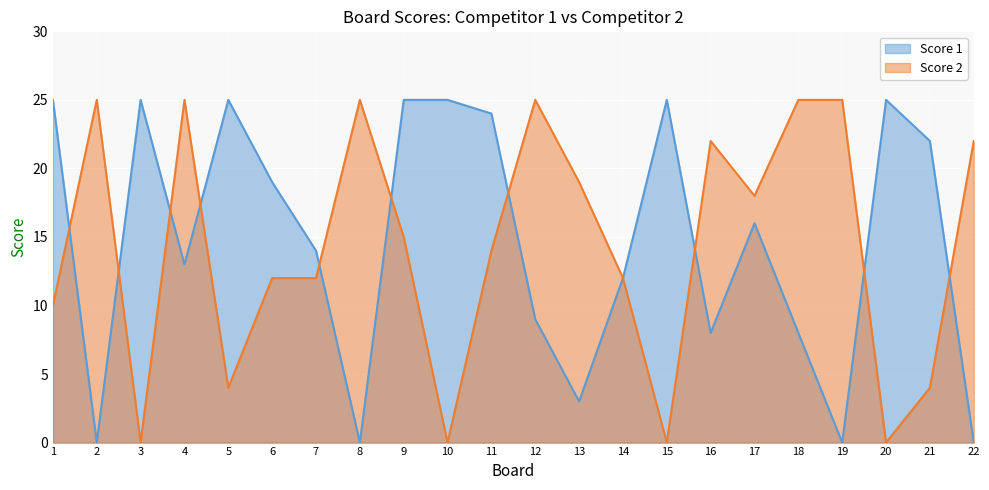

What is the average value of the Score 2 series?

14